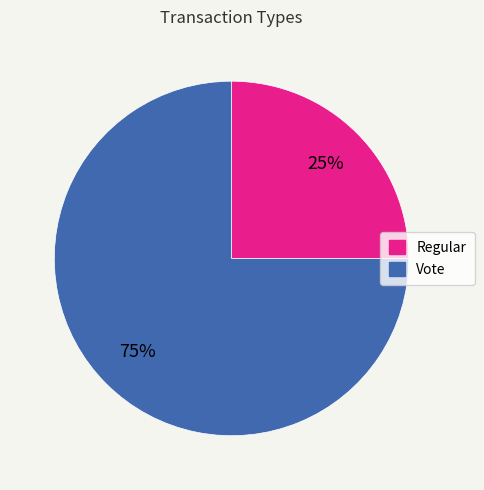

Rank the categories by value from highest to lowest.

Vote, Regular